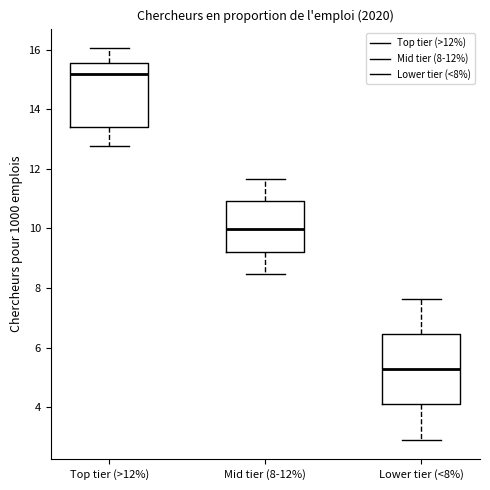

Reading left to right, transcribe this box plot: for each box, give where its median line is, the range the box spans, and where its two whiskers end, as read against the y-axis. The values are not printed on the chart, so give them approximately, as read against the axis.

Top tier (>12%): median 15.2, box 13.4 to 15.6, whiskers 12.8 to 16.0
Mid tier (8-12%): median 10.0, box 9.2 to 11.0, whiskers 8.4 to 11.6
Lower tier (<8%): median 5.4, box 4.2 to 6.4, whiskers 3.0 to 7.6